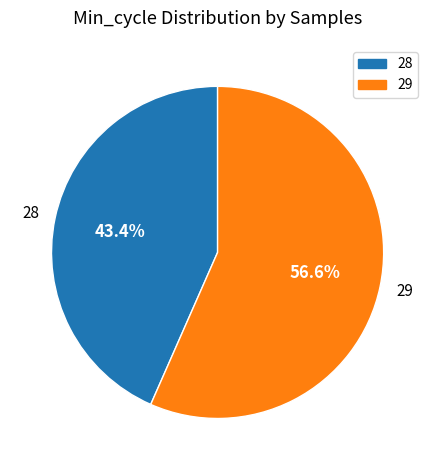

Is there a majority slice in this chart?

Yes